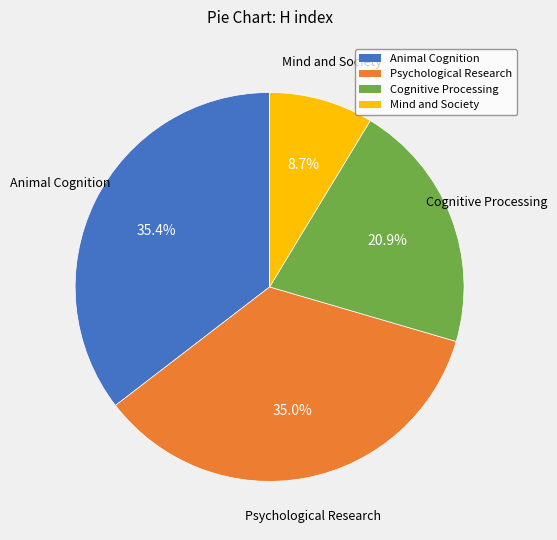

What portion of the pie excludes Mind and Society?

91.3%